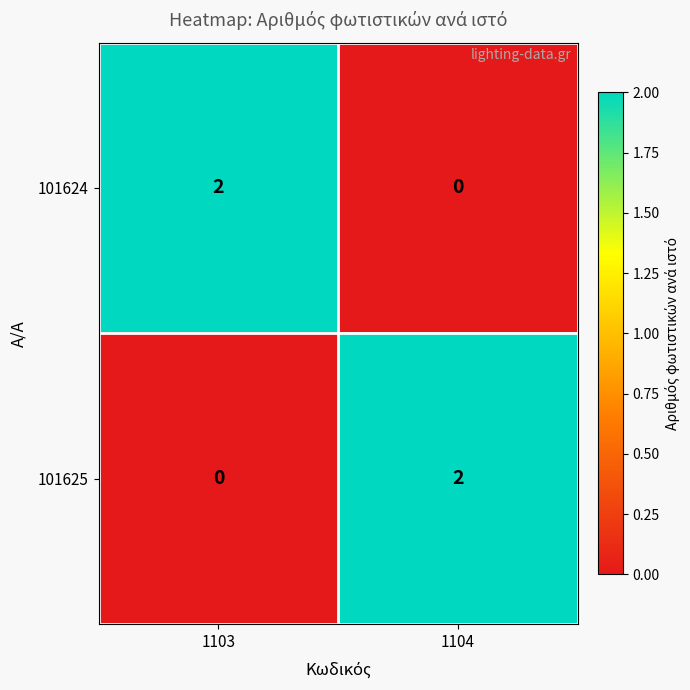

Which category has the highest value in the 101625 series?

1104